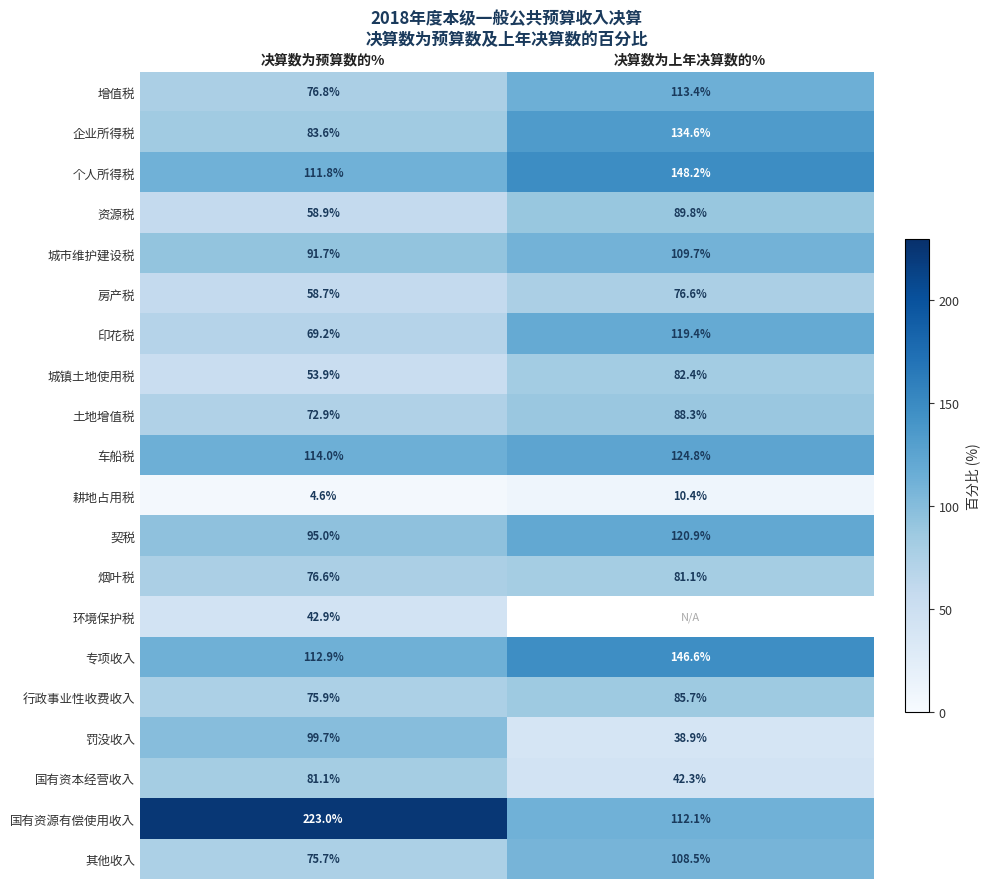

Count the number of categories in the chart.

2